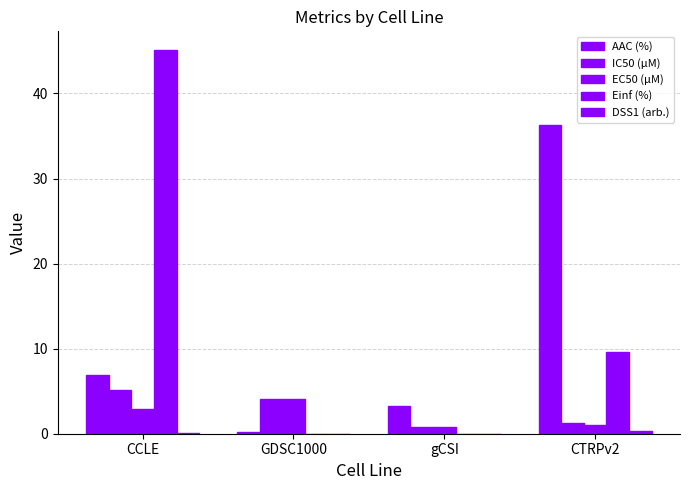

How many groups of bars are there?

4